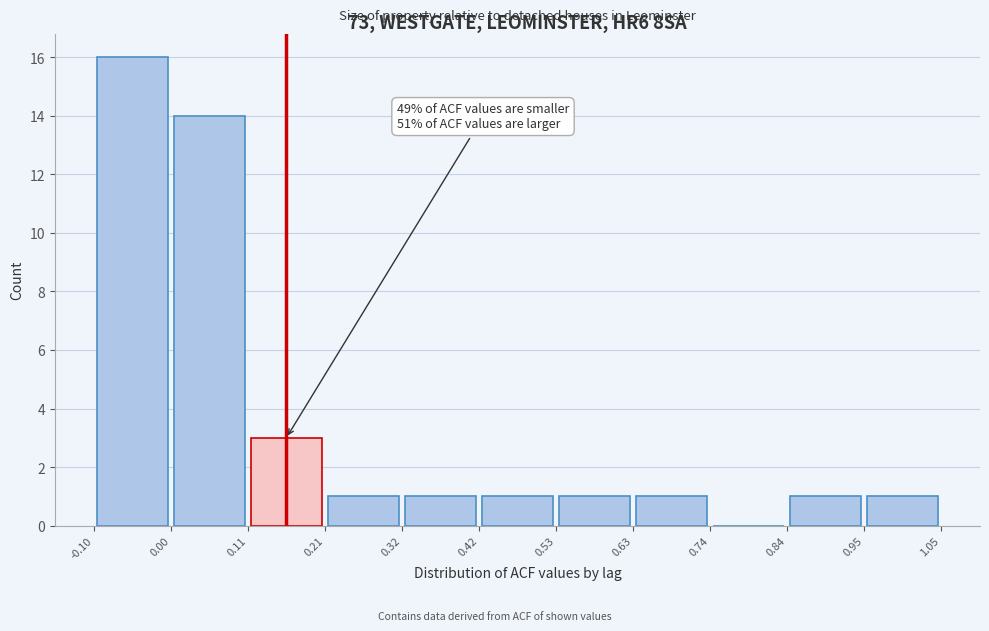

Over which range of the x-axis is the bar tallest?

-0.10 to 0.00